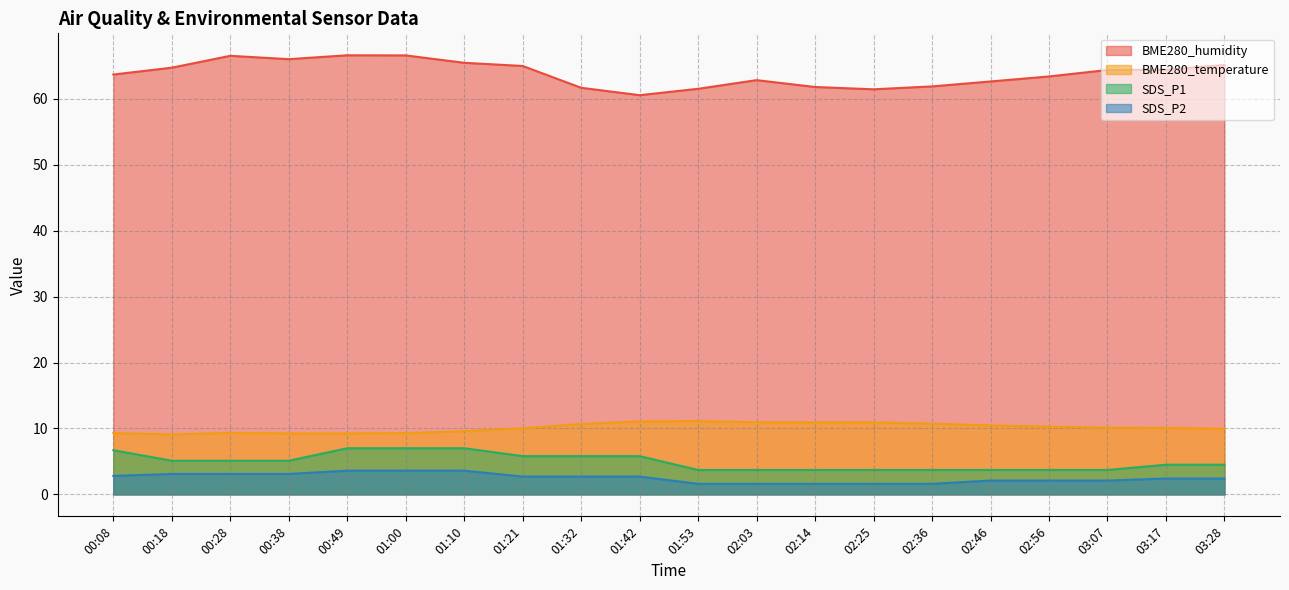

True or false: BME280_humidity and SDS_P2 intersect in this chart.

False